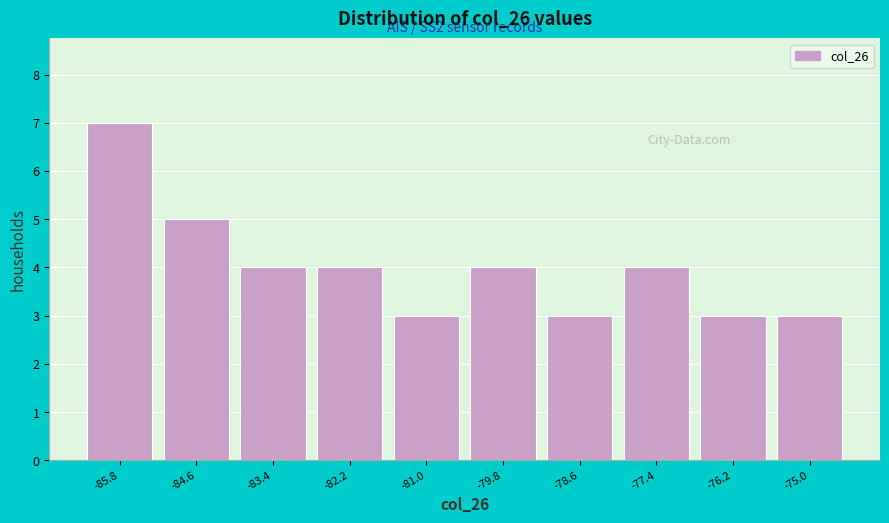

Which range on the x-axis has the tallest bar?

-86.4 to -85.2